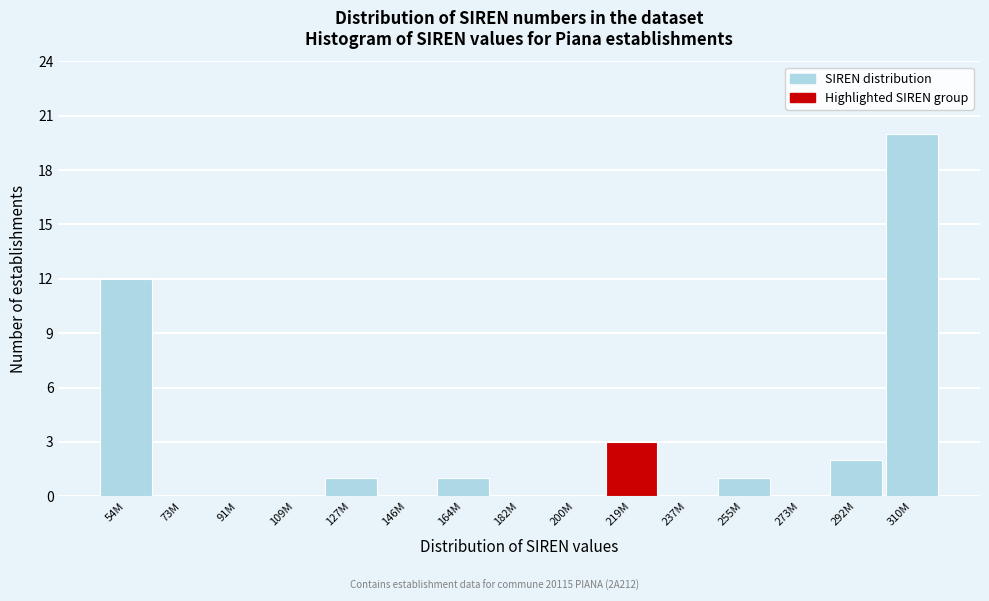

Reading left to right, extract all data points from this chart.

54M=12	73M=0	91M=0	109M=0	127M=1	146M=0	164M=1	182M=0	200M=0	219M=3	237M=0	255M=1	273M=0	292M=2	310M=20